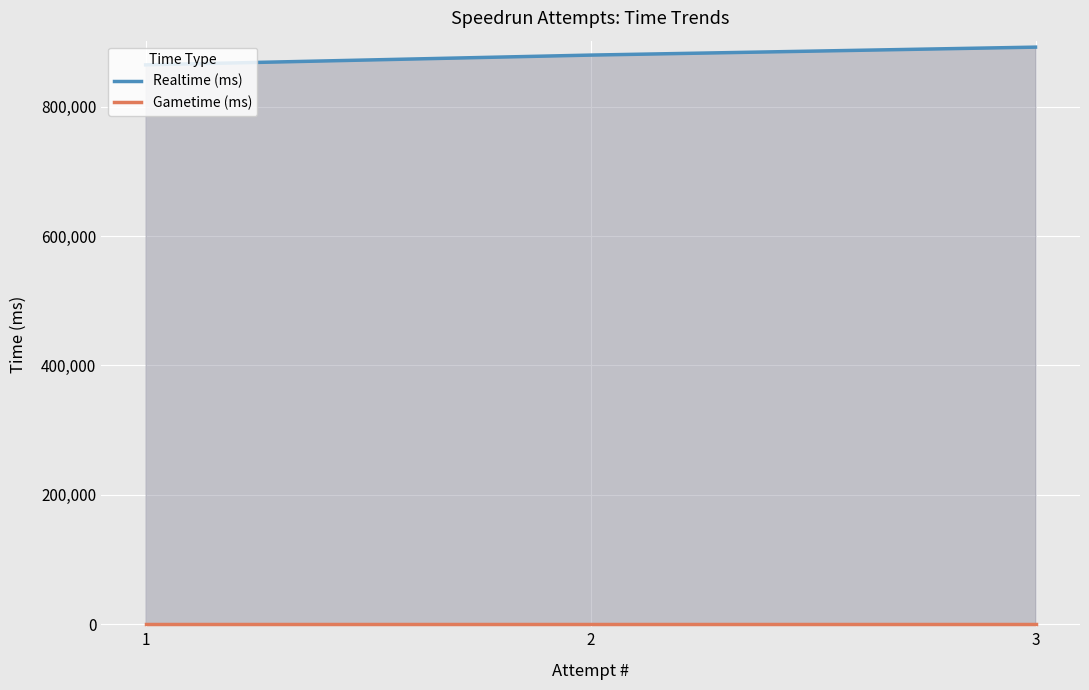

Count the number of data series in this chart.

2